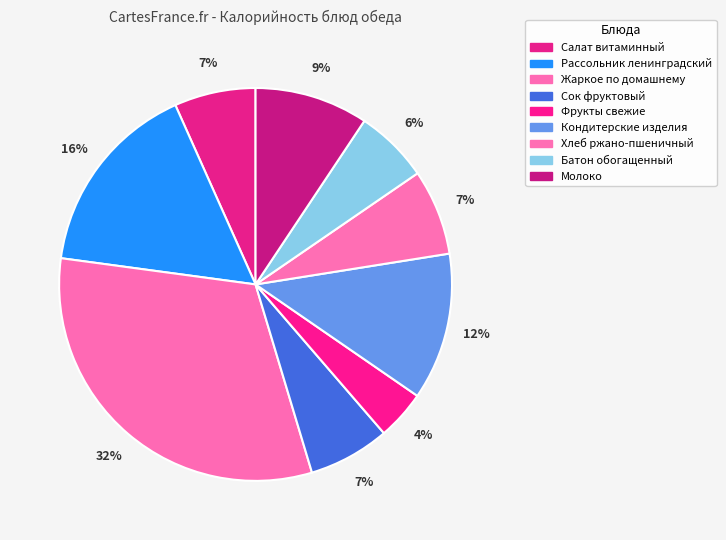

Which has a higher value, Молоко or Батон обогащенный?

Молоко